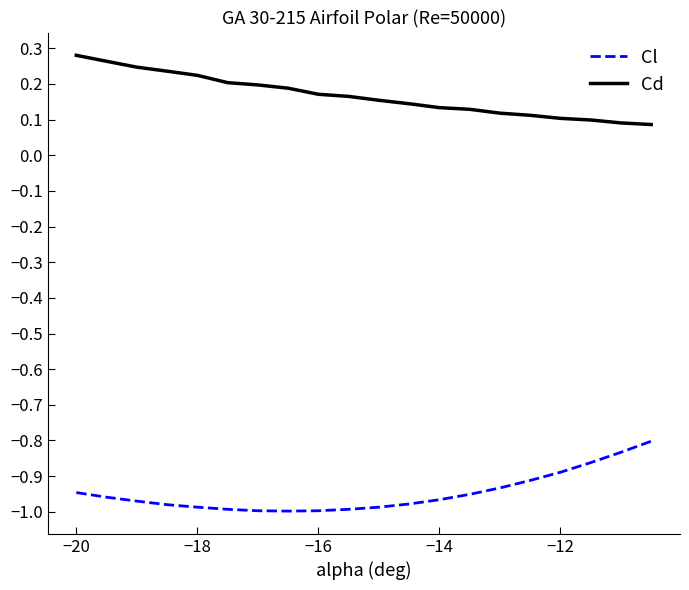

Which series has the largest total across all categories?

Cd